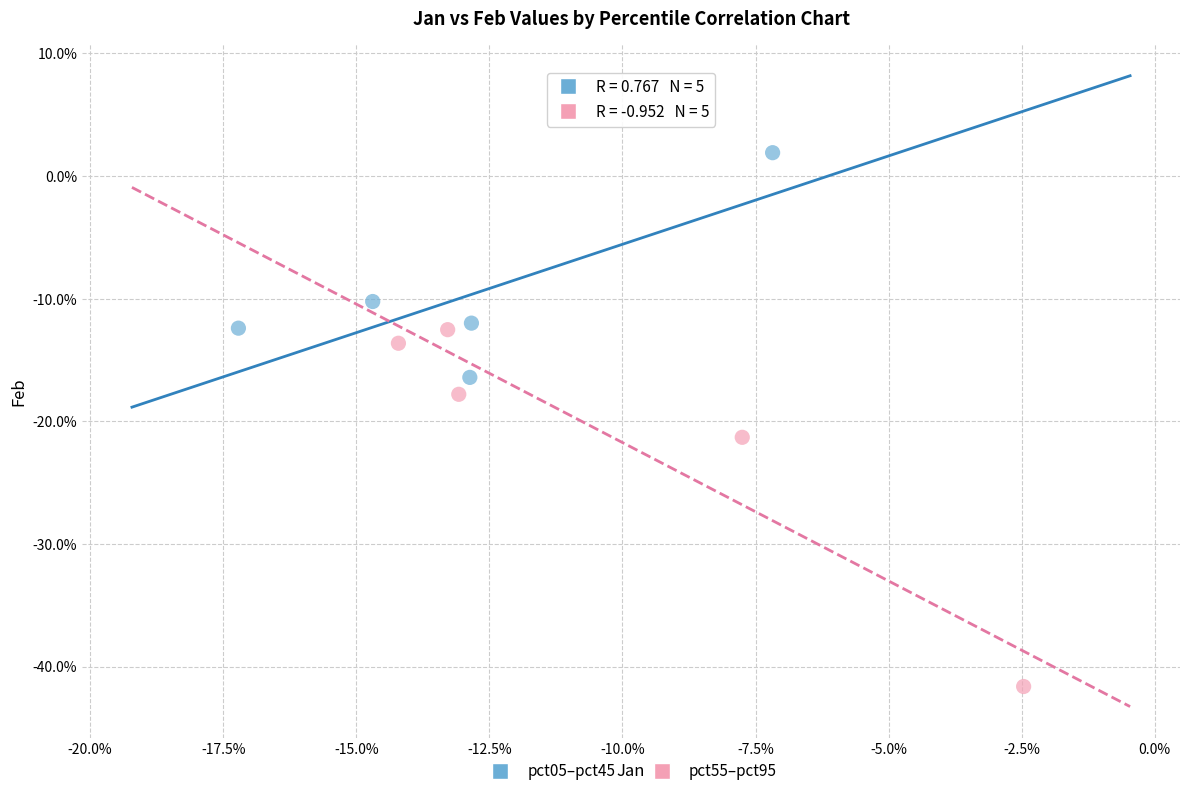

Which series has the largest Y range (max minus min)?

pct55–pct95